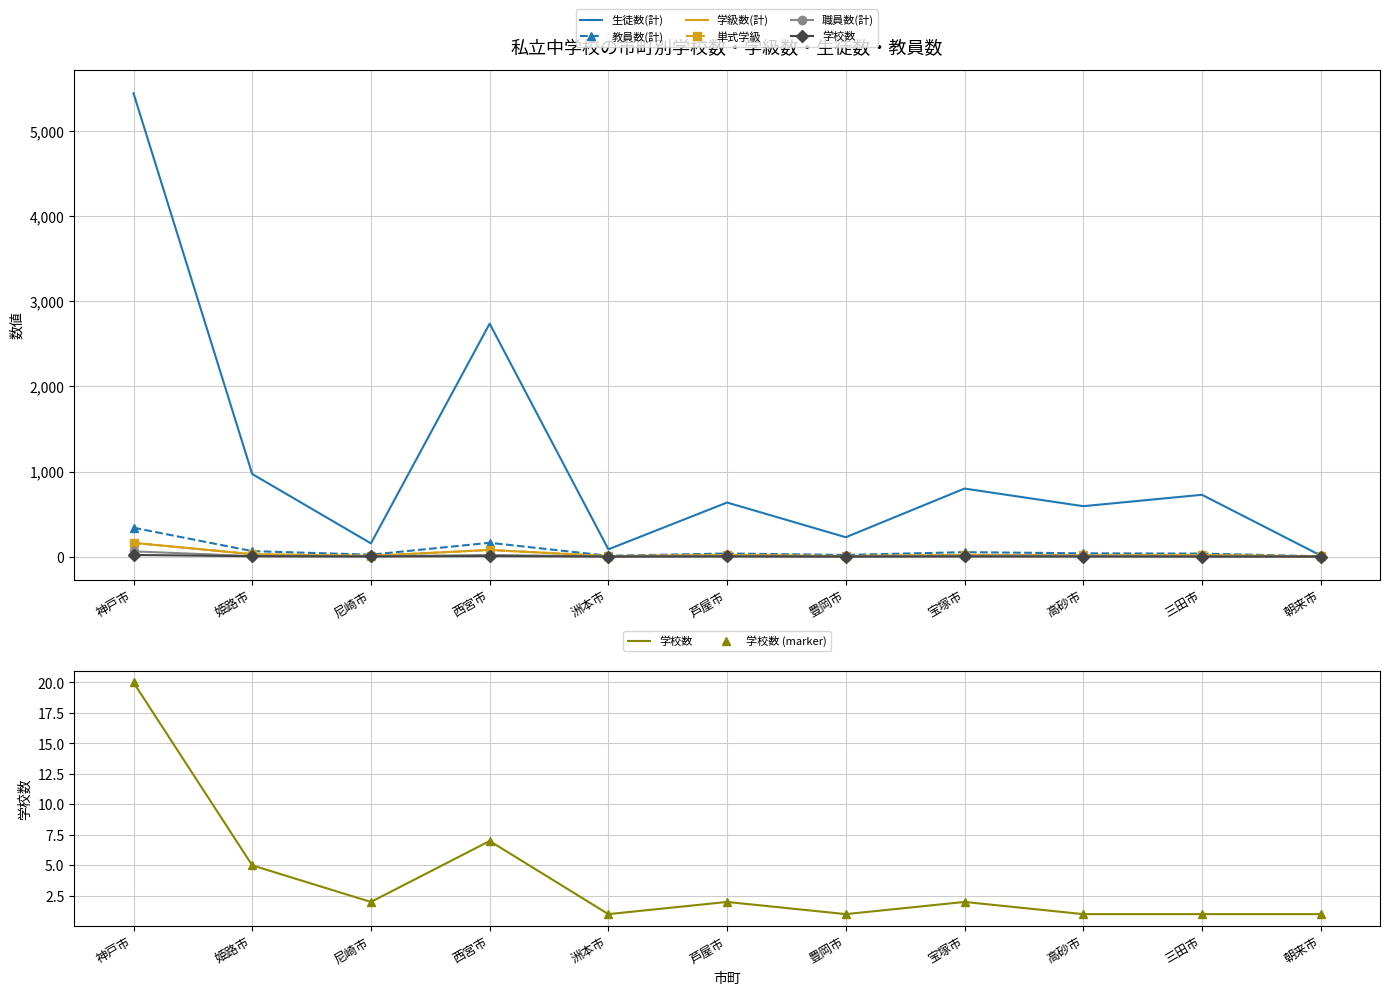

What is the value of the 単式学級 point at the 1st from the left?

162